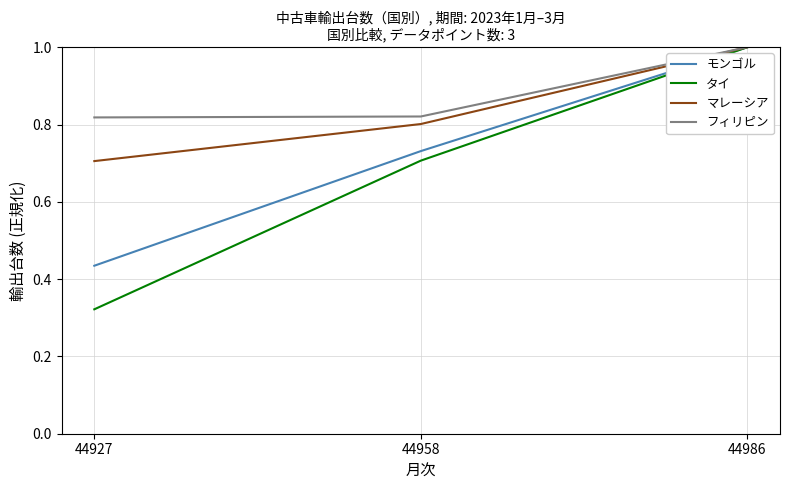

Rank the series by their average value, from highest to lowest.

フィリピン, マレーシア, モンゴル, タイ